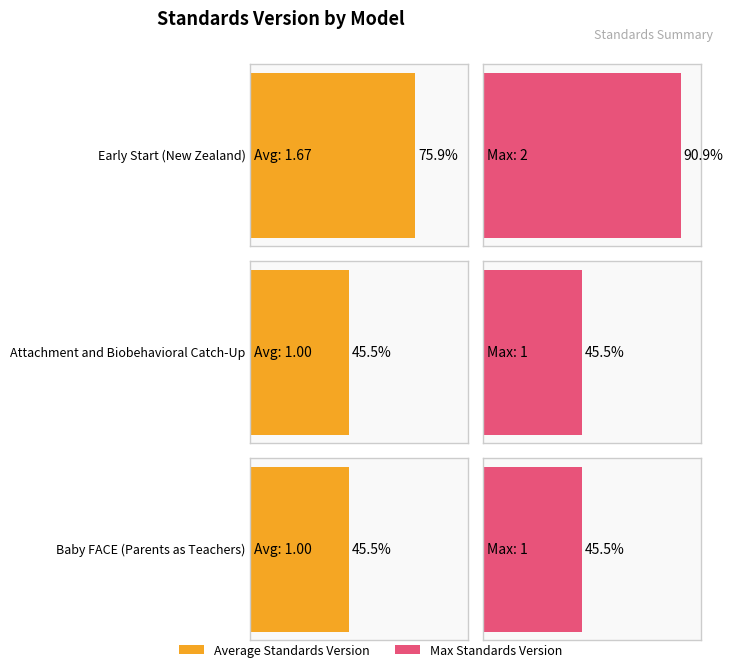

What is the value of the Average Standards Version bar at the 2nd from the left?

1.0